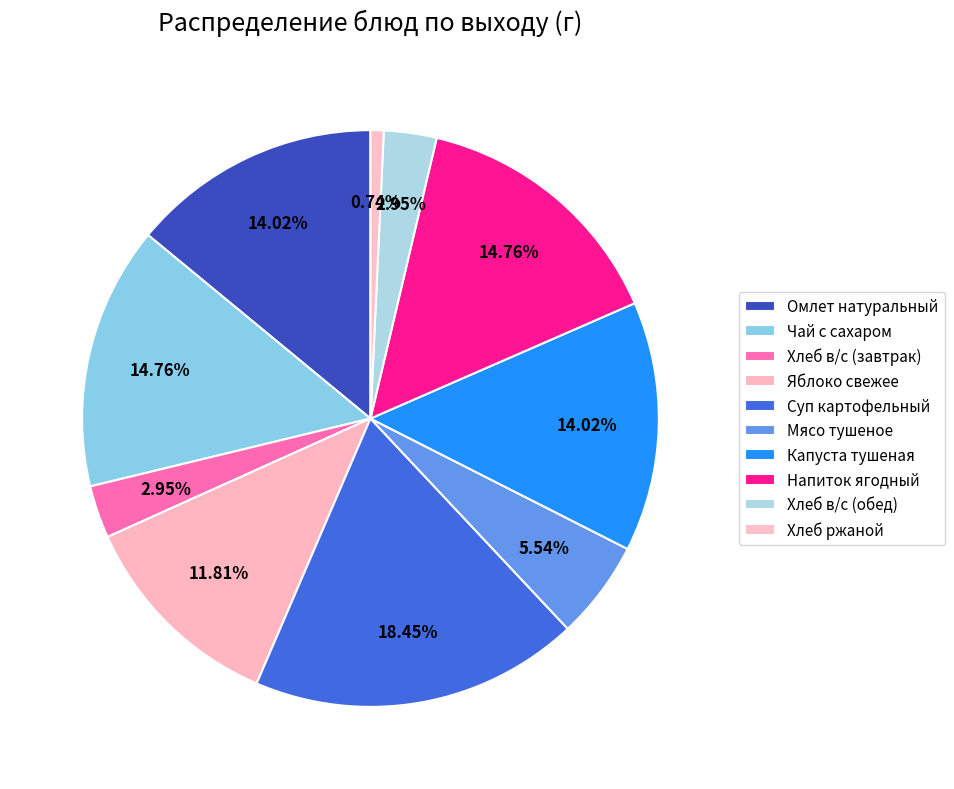

To the nearest percent, what is the difference between the Хлеб в/с (завтрак) and Хлеб ржаной slice percentages?

2%